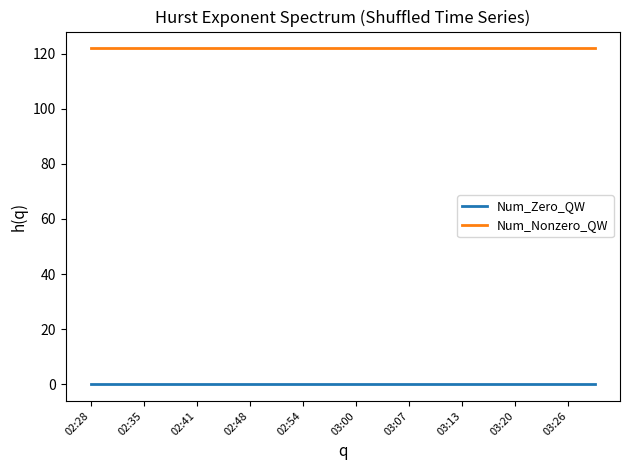

List the series in order of their overall mean, lowest first.

Num_Zero_QW, Num_Nonzero_QW